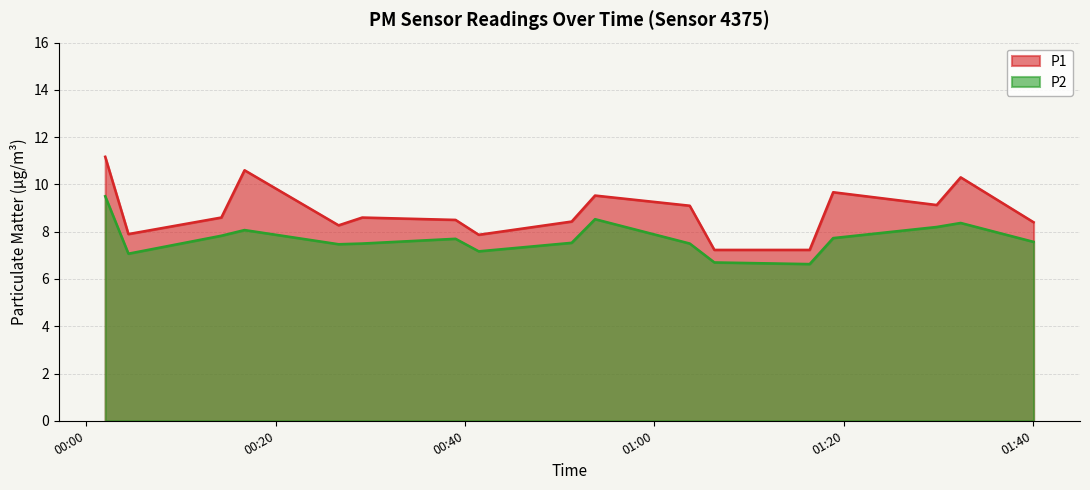

Which series has the largest total across all categories?

P1